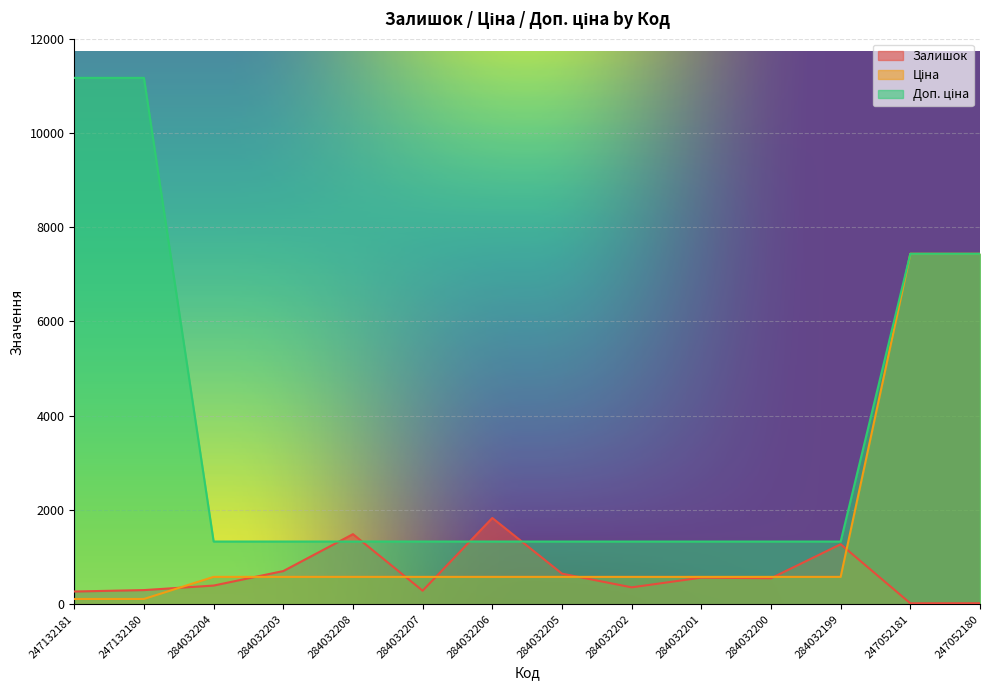

Which label corresponds to the largest value in the chart?

247132181